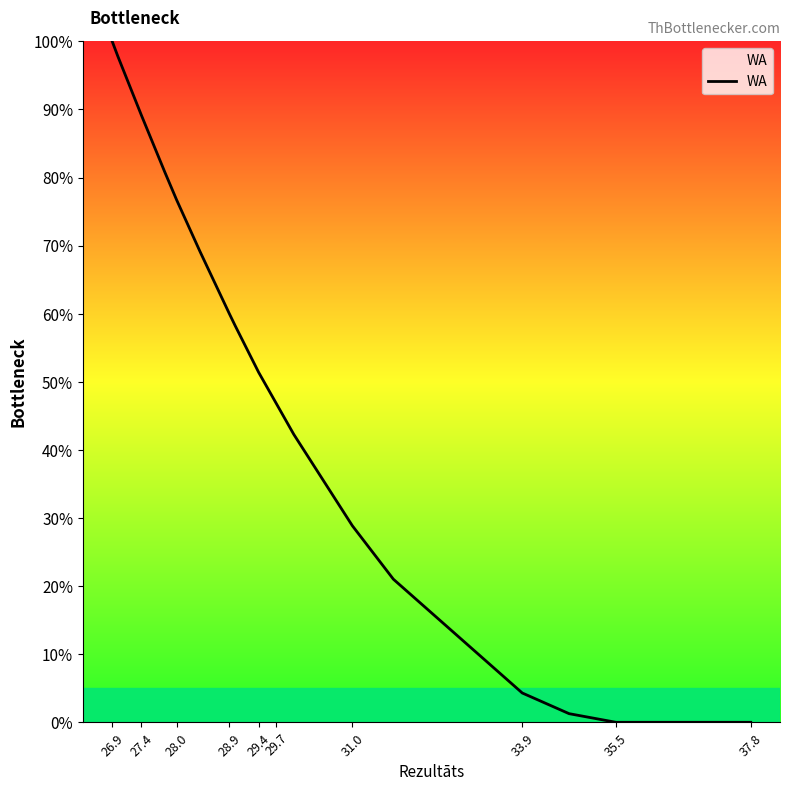

Reading left to right, what are all the values shown in this chart?

100.0	97.7	89.1	80.8	76.7	69.1	60.0	58.2	51.4	49.9	46.8	42.3	28.9	21.0	4.3	1.3	0.0	0.0	0.0